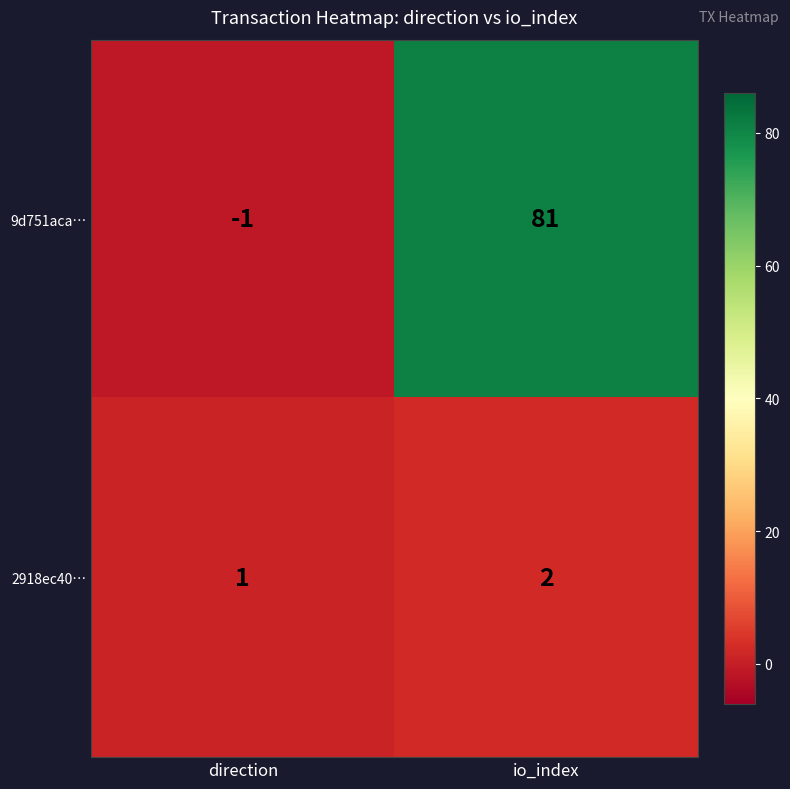

At which label is 2918ec40… closest to 1?

direction